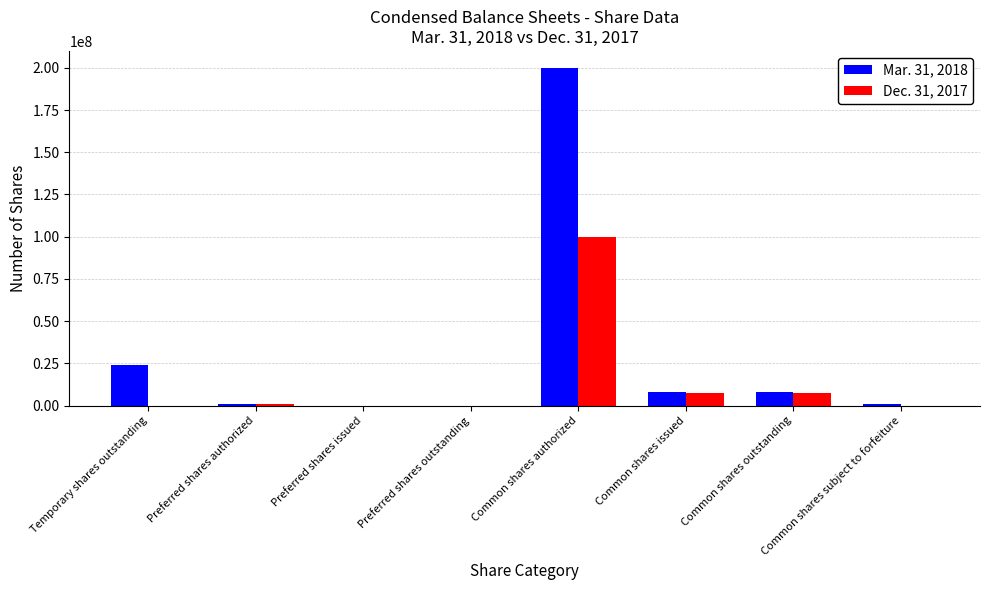

The Mar. 31, 2018 series shows 200000000 at Common shares authorized. True or false?

True